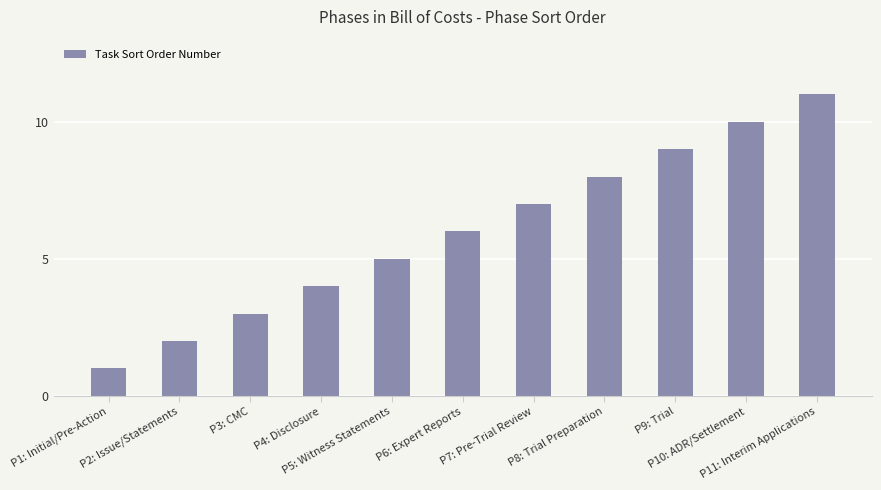

True or false: the data shows 12 at P7: Pre-Trial Review.

False